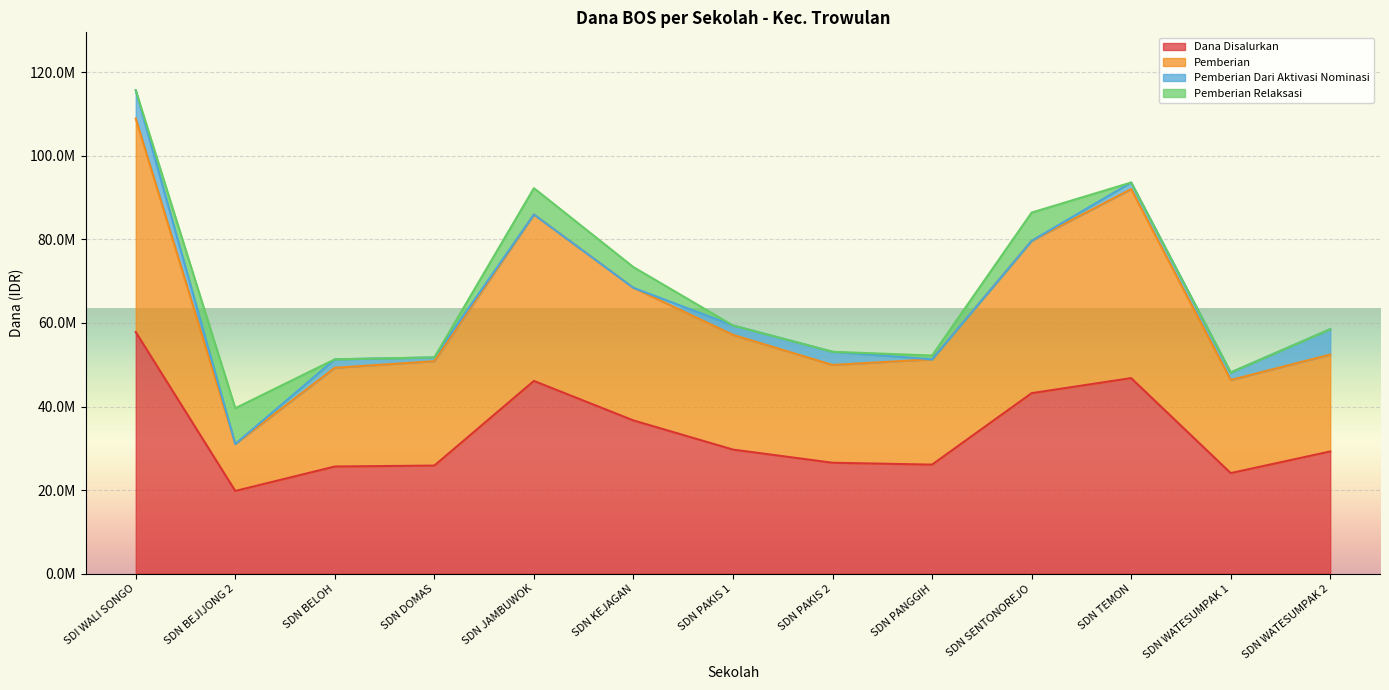

True or false: Dana Disalurkan and Pemberian cross at least once.

False